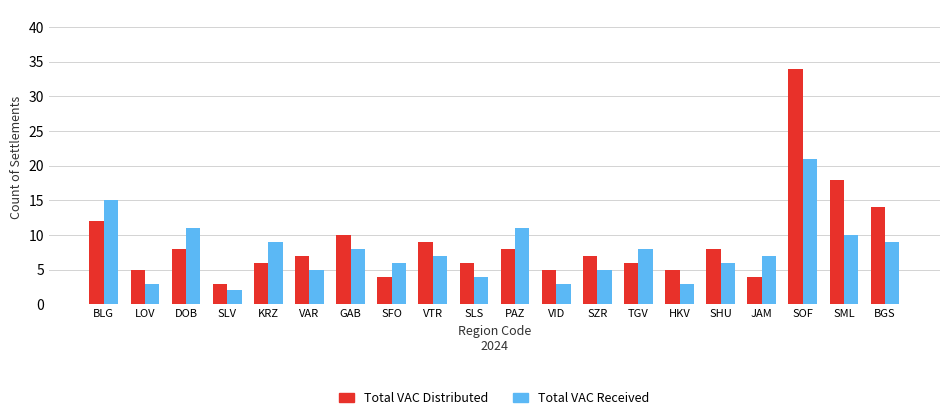

True or false: Total VAC Distributed has a value of 6 at TGV.

True